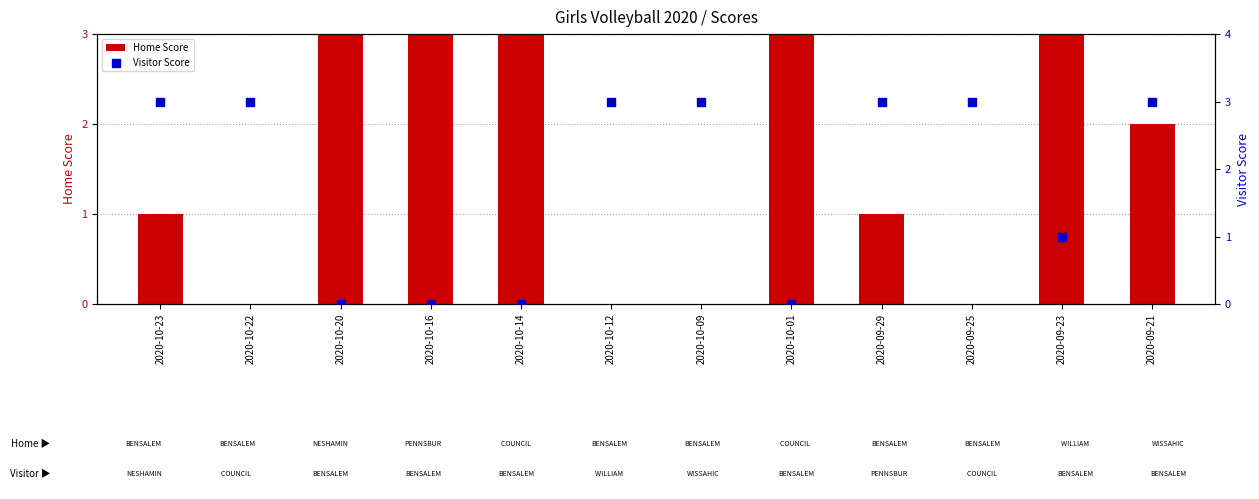

Which series reaches the maximum Y coordinate?

Home Score